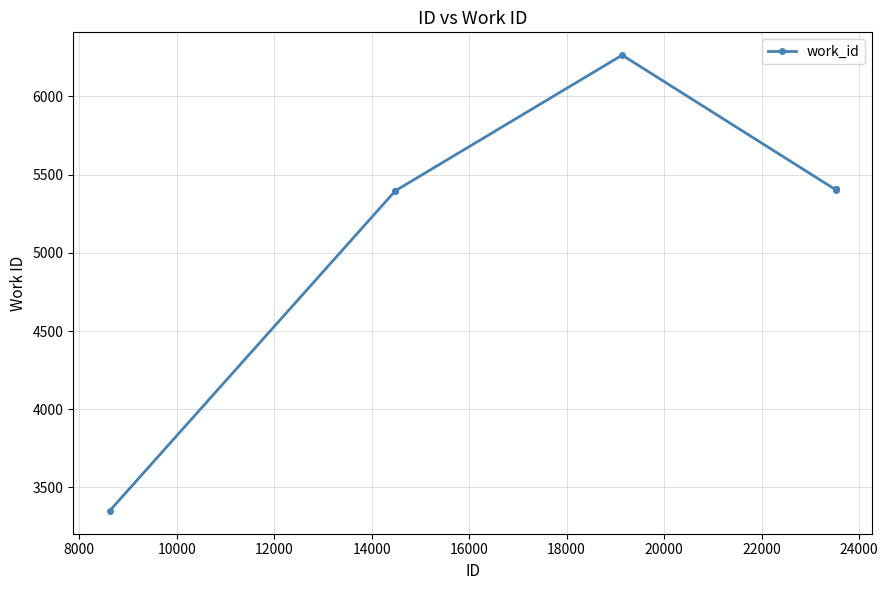

How many distinct data groups are displayed?

1